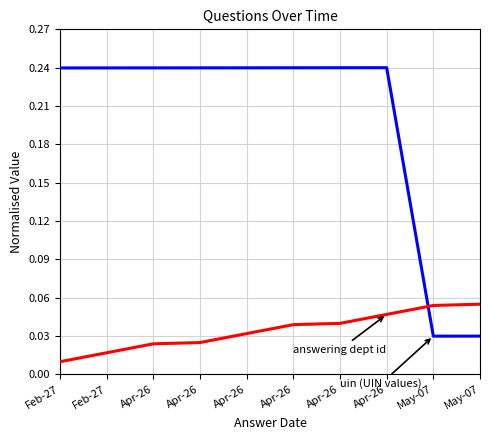

Reading right to left, what are all the values shown in this chart?

uin: May-07=0.0	May-07=0.0	Apr-26=0.2	Apr-26=0.2	Apr-26=0.2	Apr-26=0.2	Apr-26=0.2	Apr-26=0.2	Feb-27=0.2	Feb-27=0.2
answering dept id: May-07=0.1	May-07=0.1	Apr-26=0.0	Apr-26=0.0	Apr-26=0.0	Apr-26=0.0	Apr-26=0.0	Apr-26=0.0	Feb-27=0.0	Feb-27=0.0